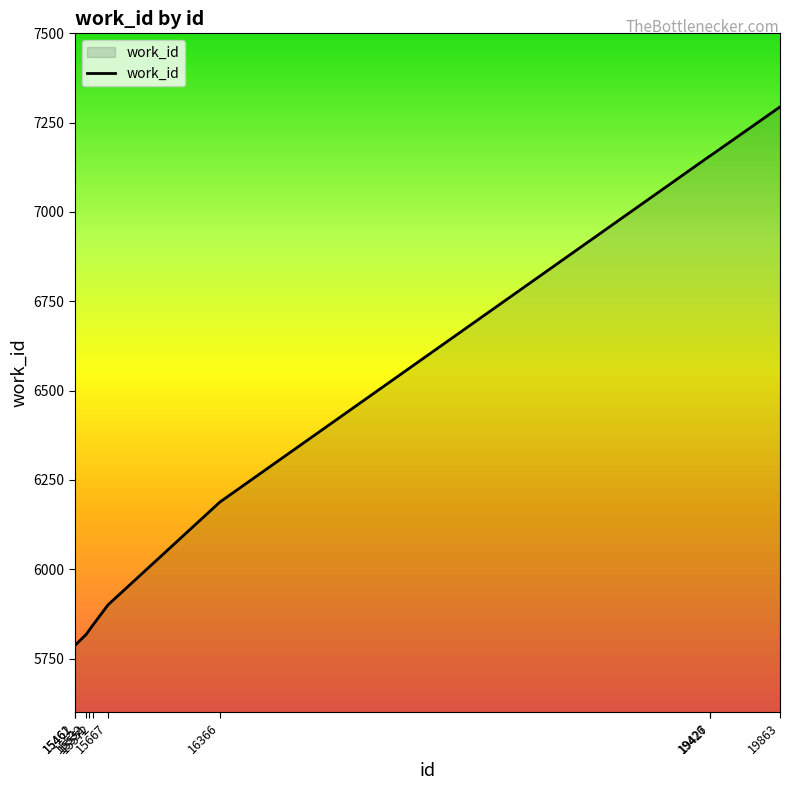

What is the ratio of the value at 15462 to the value at 15572?

1.0